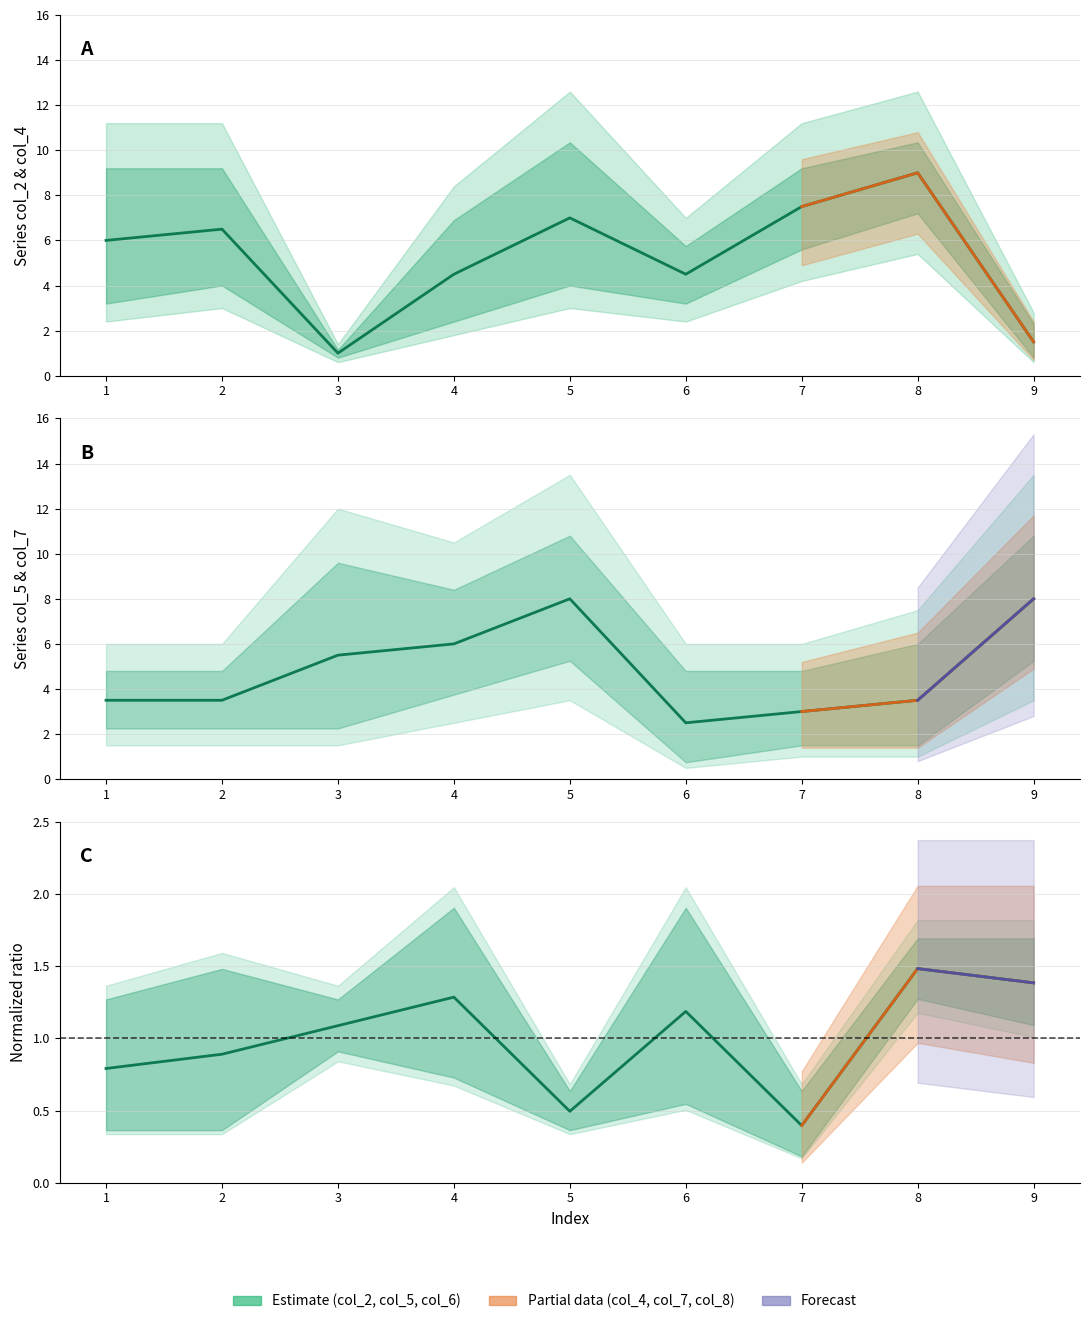

Reading right to left, extract all data points from this chart.

1.5	9.0	7.5	4.5	7.0	4.5	1.0	6.5	6.0